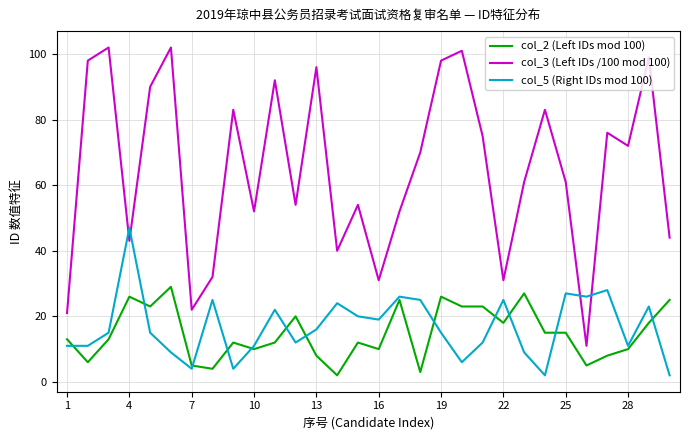

Which series has the largest range (max minus min)?

col_3 (Left IDs /100 mod 100)